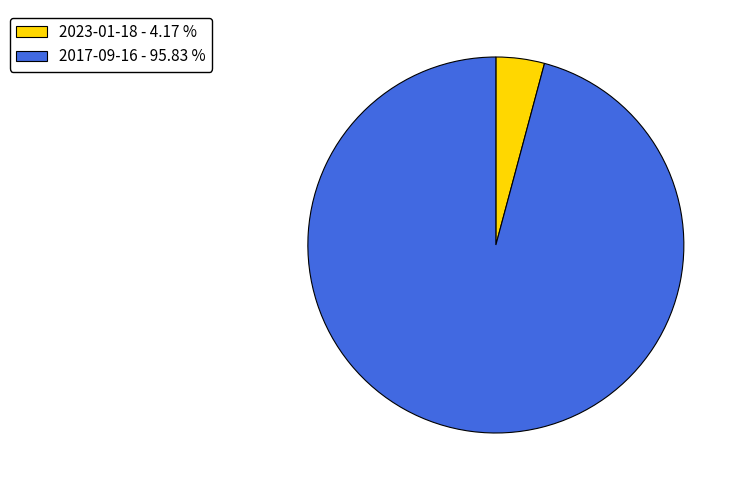

What is the majority slice?

2017-09-16